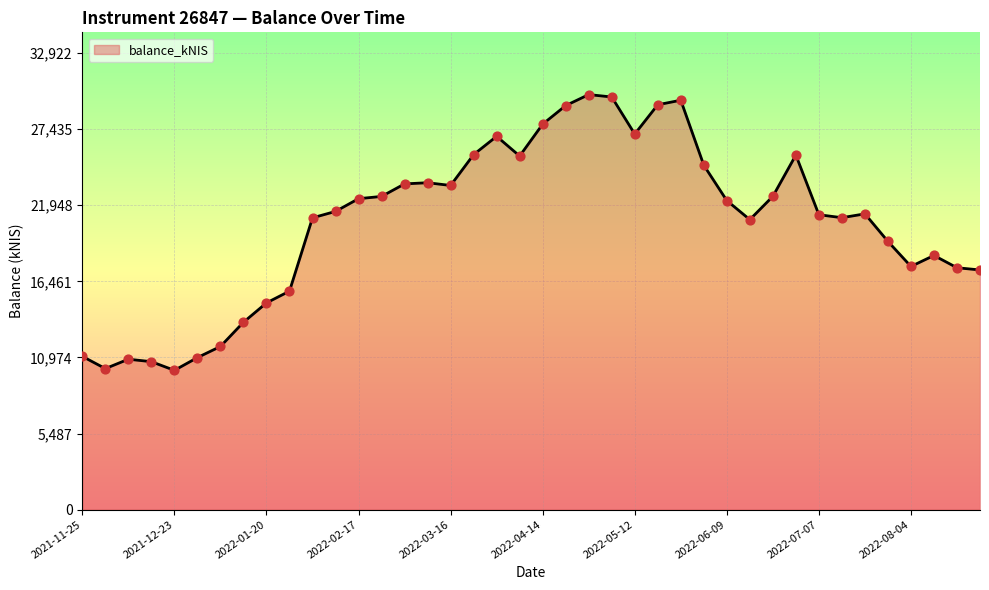

What is the difference between the maximum and minimum values?

19885.0